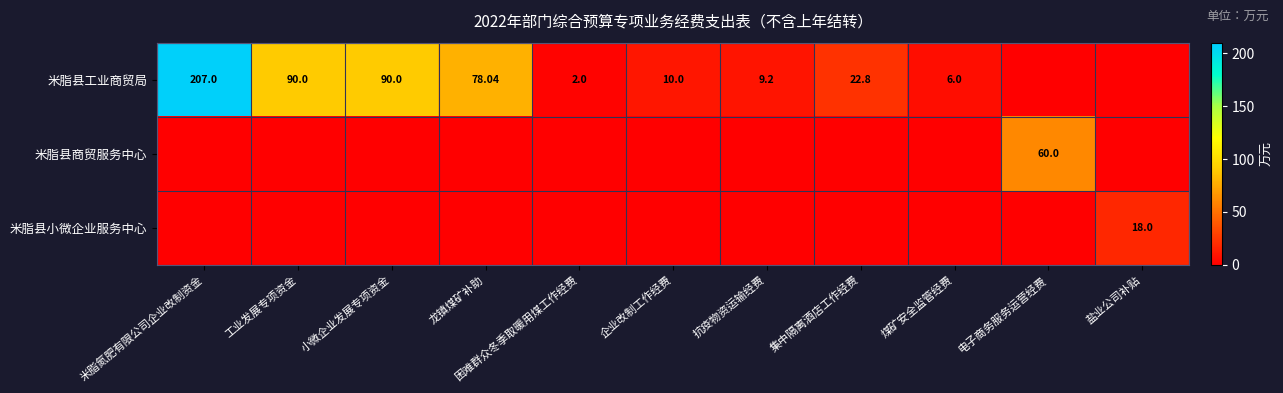

Is the value of 米脂县商贸服务中心 at 电子商务服务运营经费 greater than the value of 米脂县工业商贸局 at 抗疫物资运输经费?

Yes